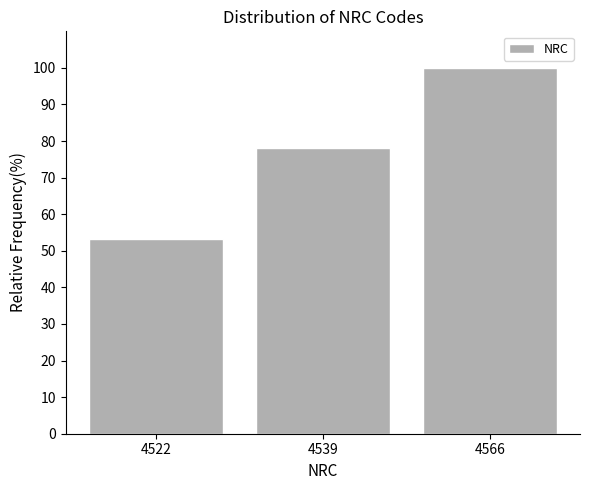

Reading right to left, transcribe all the data shown in this chart.

4566=100.0	4539=78.1	4522=53.1